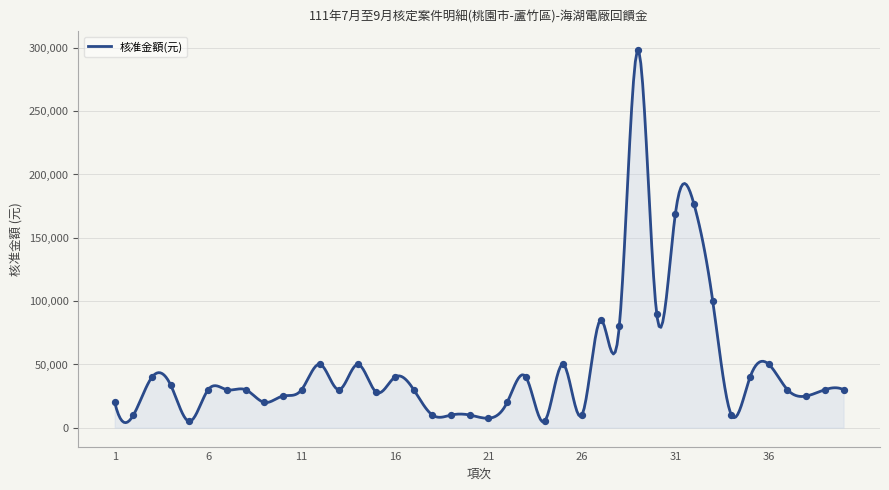

Between 8 and 38, which is larger?

8